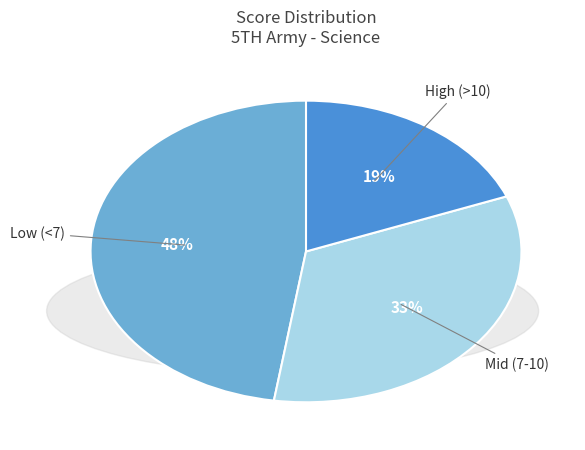

Is there a majority slice in this chart?

No